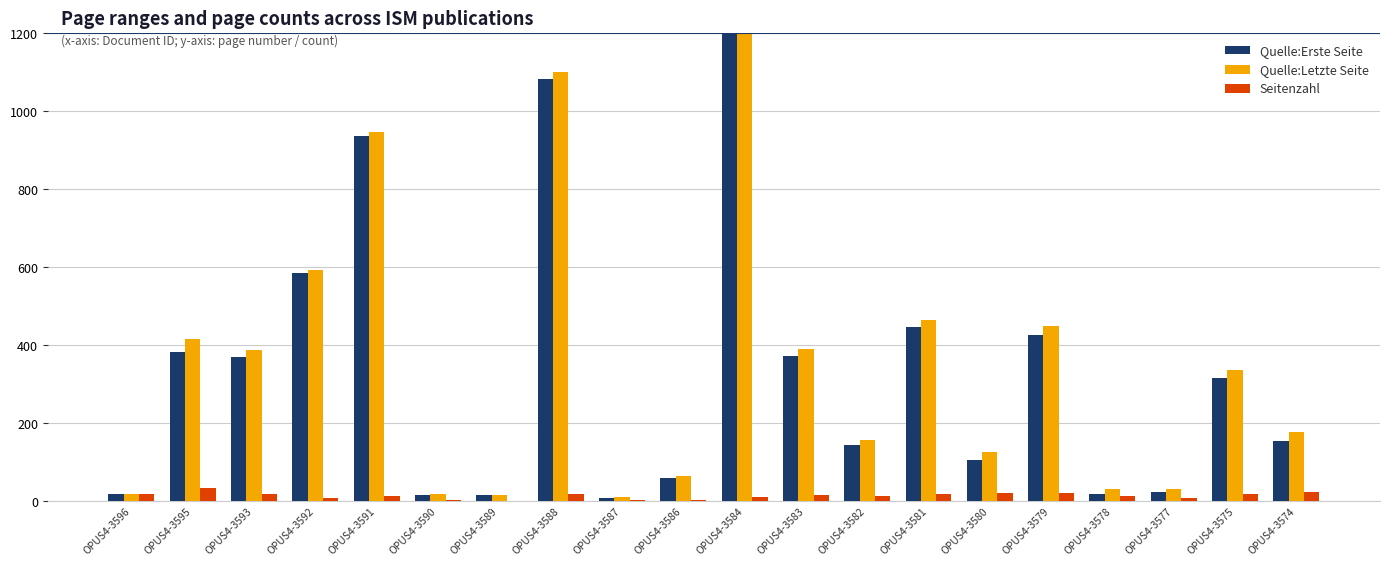

At which category is the sum across all series the highest?

OPUS4-3584